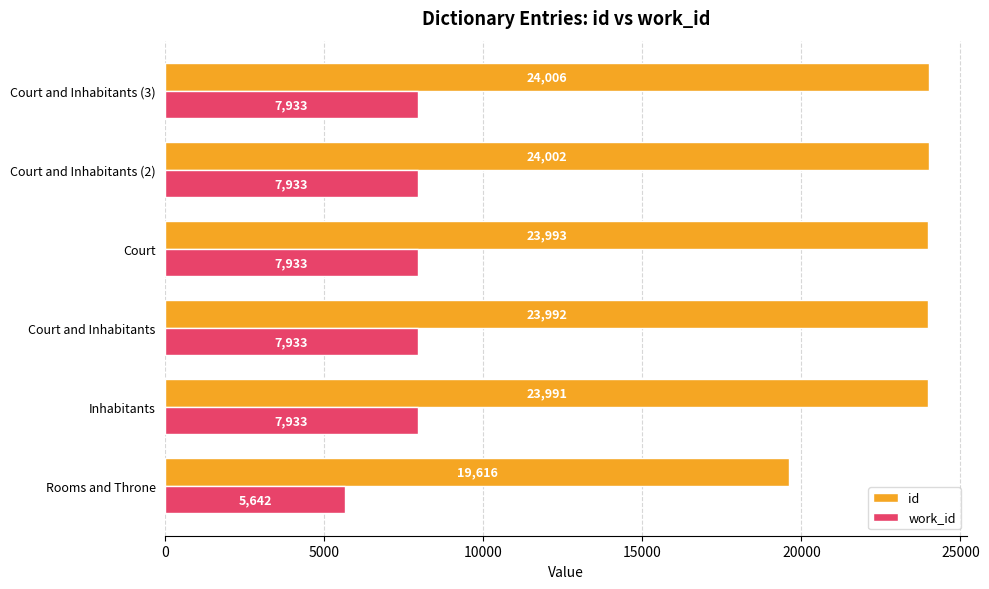

At which category is the sum across all series the highest?

Court and Inhabitants (3)